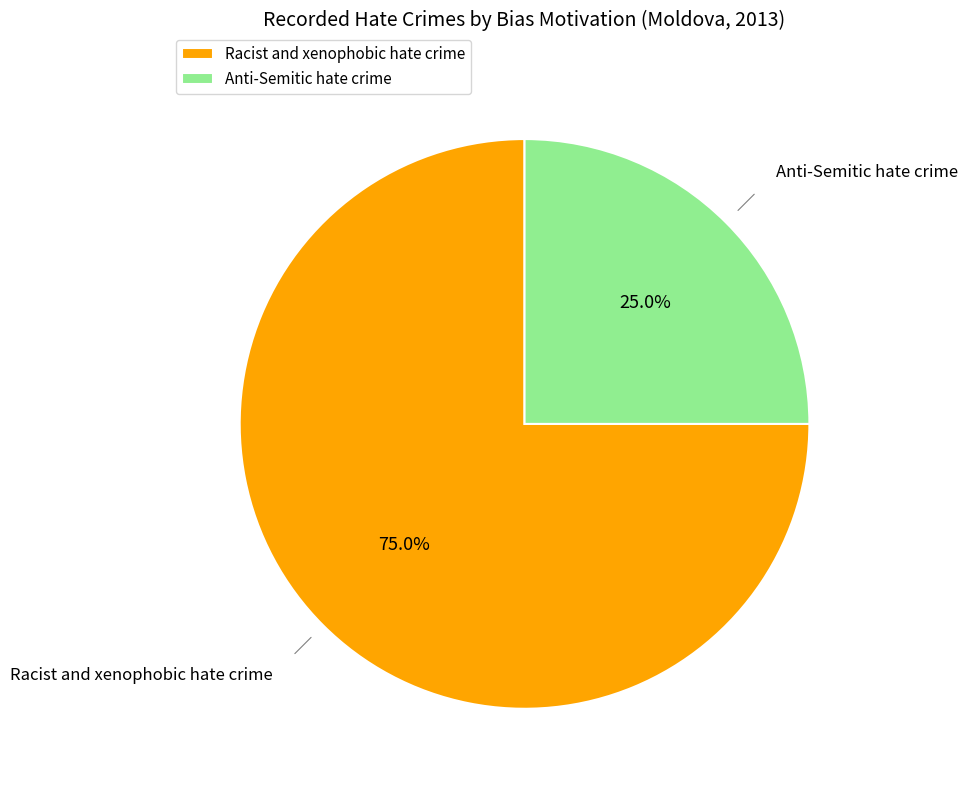

Count the number of slices in the pie.

2